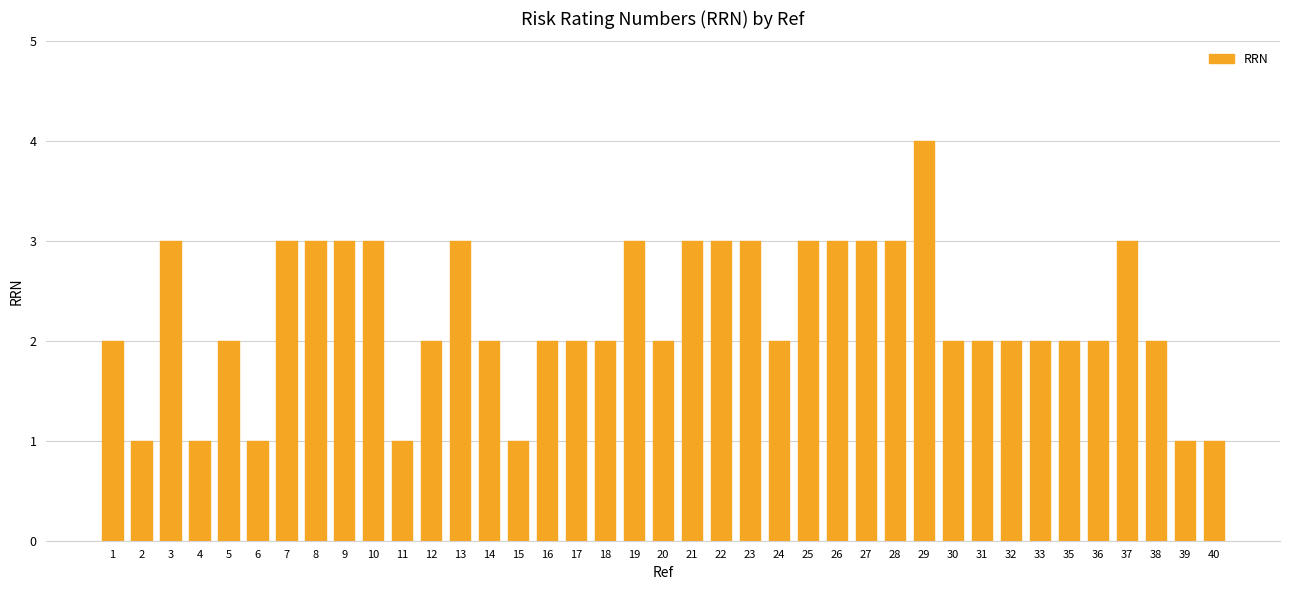

What is the value of the 24th bar from the left?

2